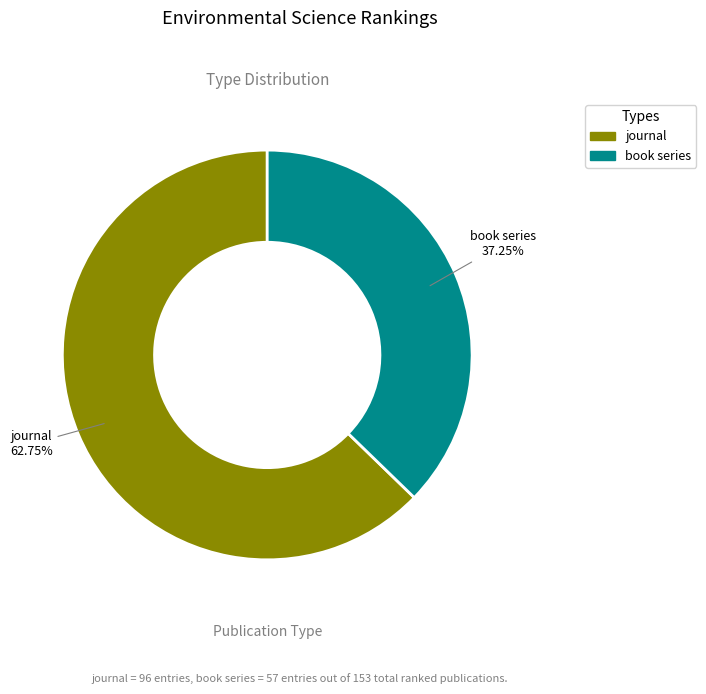

What is the smallest slice in the pie chart?

book series